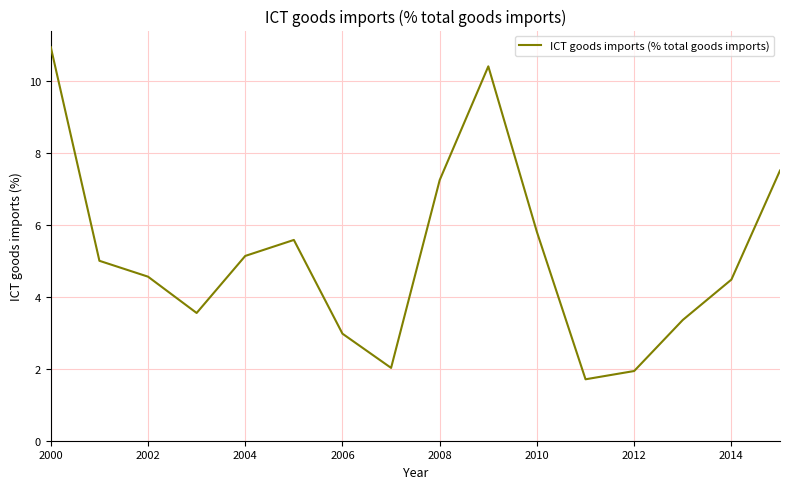

What is the difference between the maximum and minimum values?

9.2